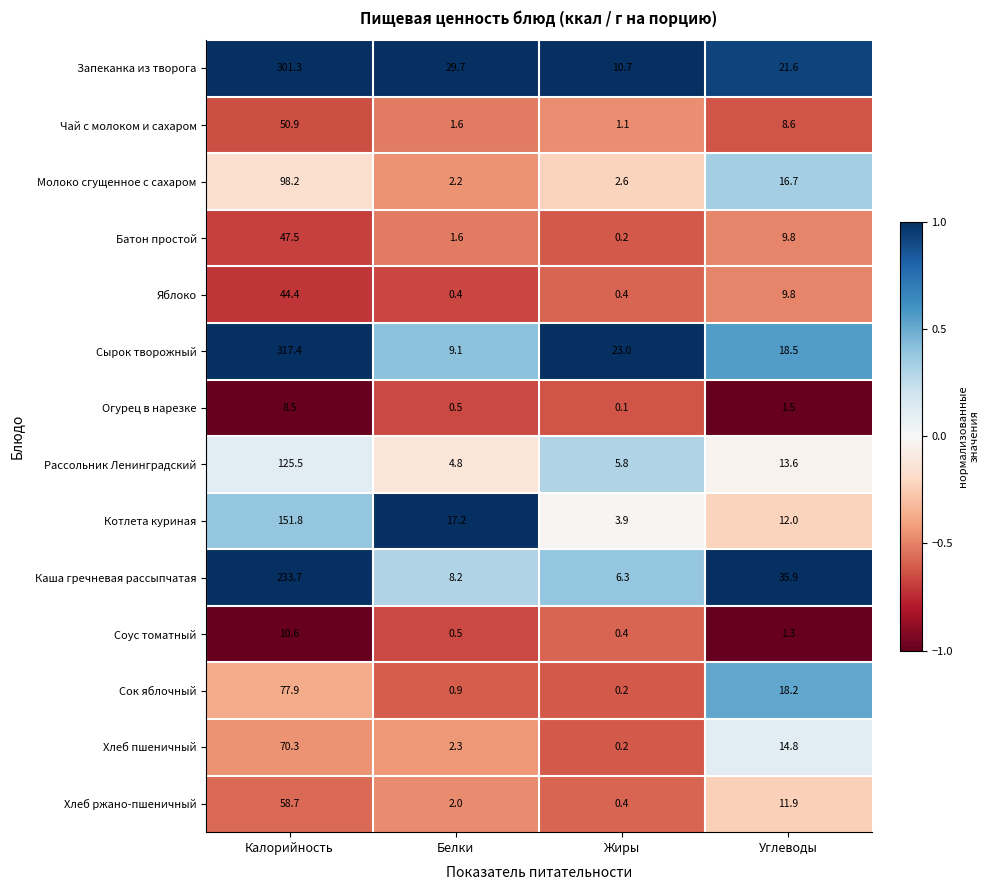

Which series changed the most between Калорийность and Белки?

Сырок творожный